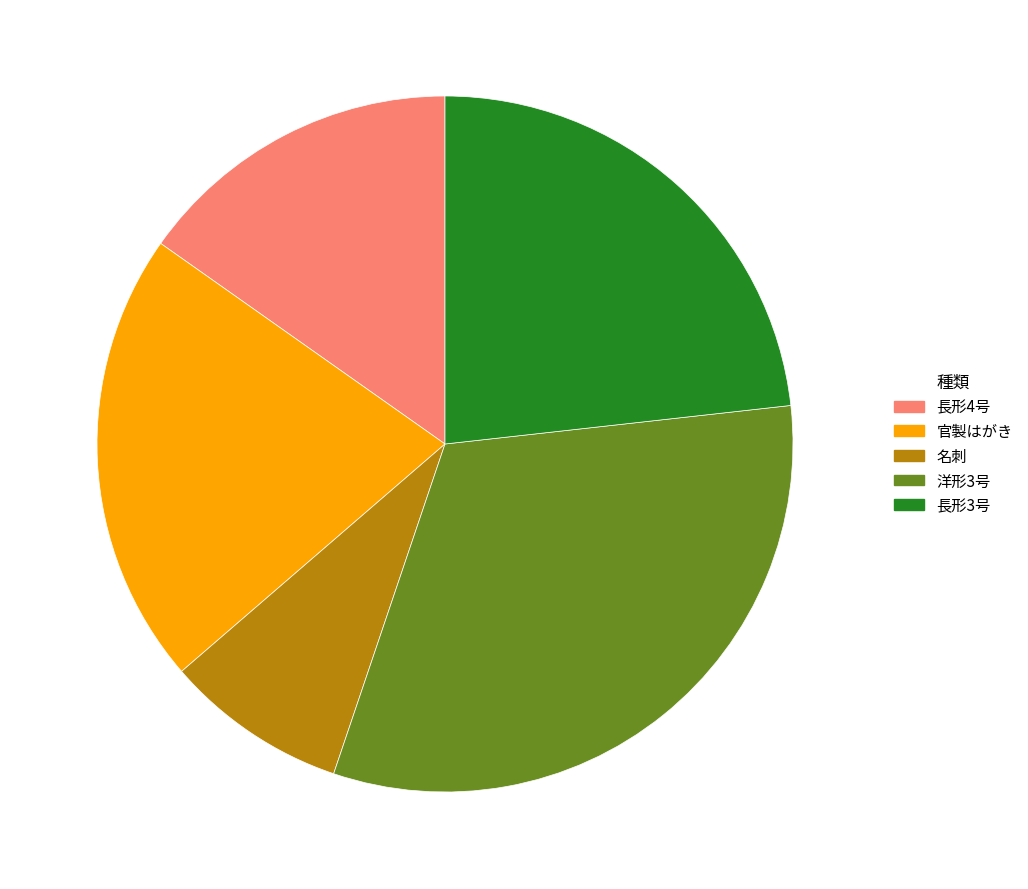

Rank the categories by value from highest to lowest.

洋形3号, 長形3号, 官製はがき, 長形4号, 名刺